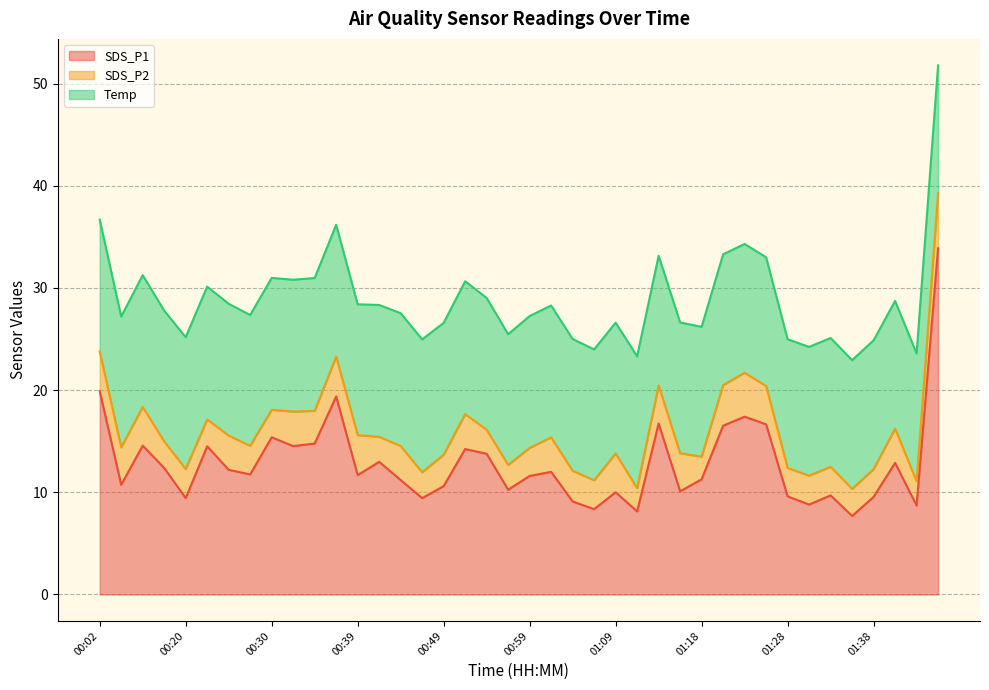

True or false: SDS_P2 and SDS_P1 intersect in this chart.

False